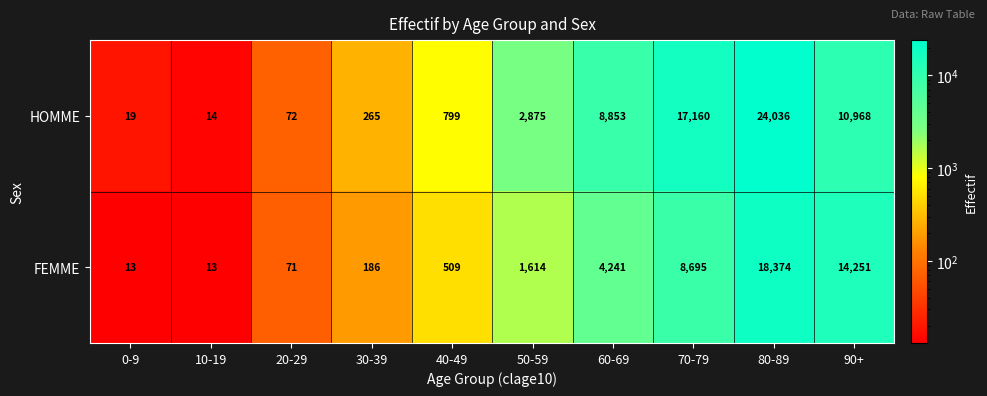

At which category is the sum across all series the highest?

80-89